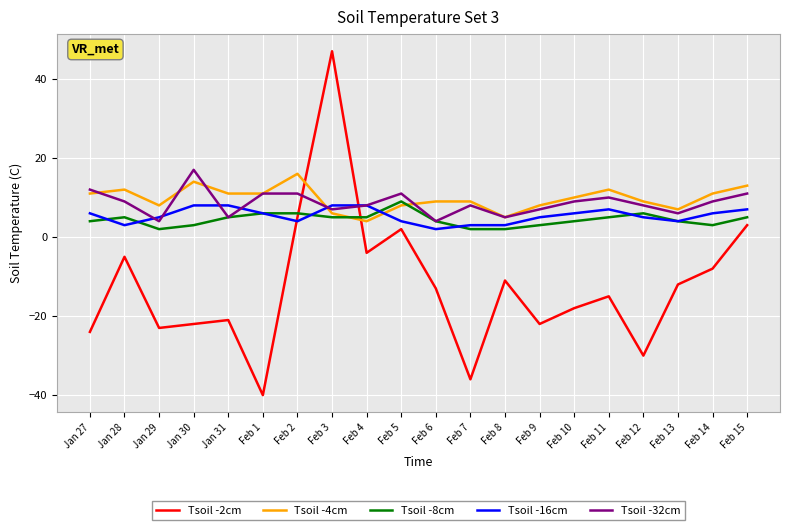

At which category does the chart reach its peak across all series?

Feb 3